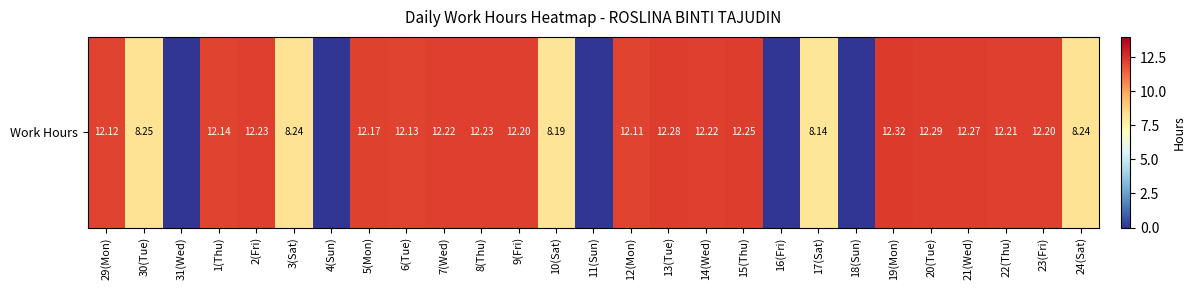

List the labels in order of value, largest first.

19(Mon), 20(Tue), 13(Tue), 21(Wed), 15(Thu), 2(Fri), 8(Thu), 7(Wed), 14(Wed), 22(Thu), 9(Fri), 23(Fri), 5(Mon), 1(Thu), 6(Tue), 29(Mon), 12(Mon), 30(Tue), 3(Sat), 24(Sat), 10(Sat), 17(Sat), 31(Wed), 4(Sun), 11(Sun), 16(Fri), 18(Sun)